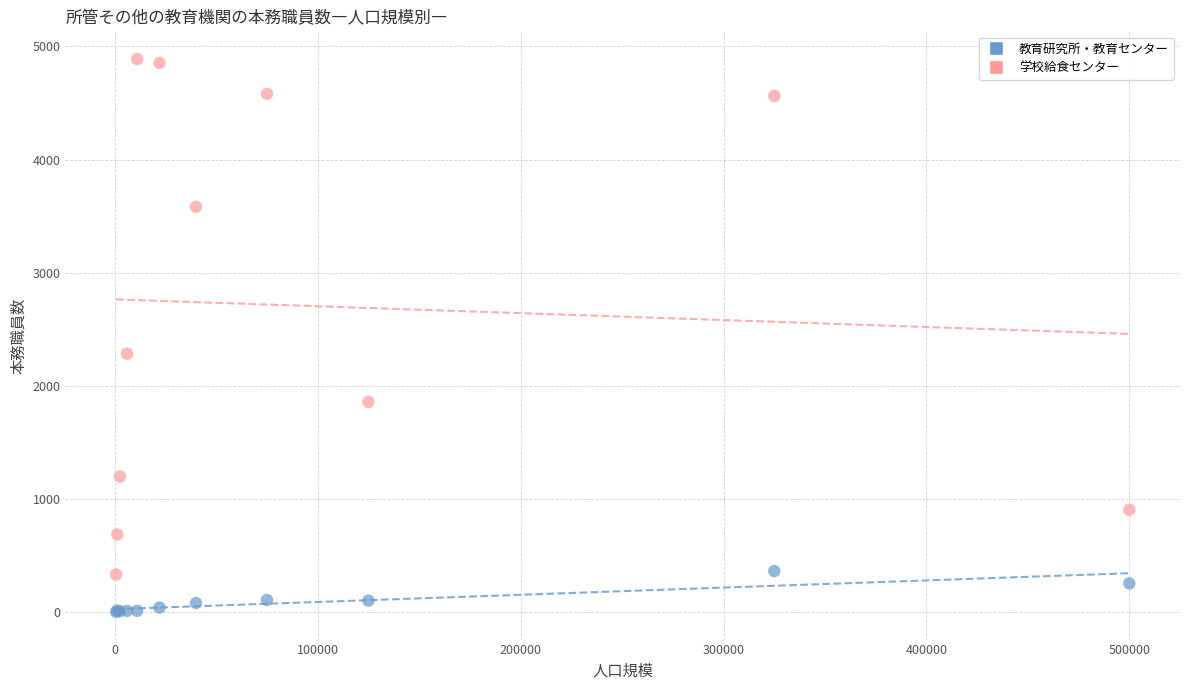

What is the X range (max minus min) for the scatter plot?

499400